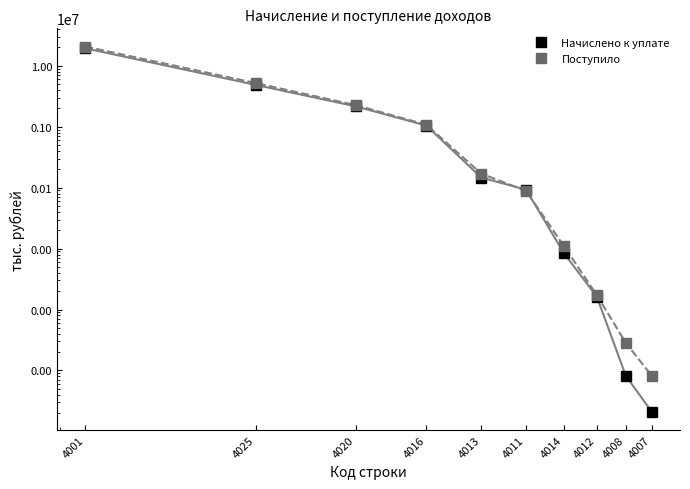

Reading right to left, transcribe all the data shown in this chart.

Начислено к уплате: 21	82	1625	8378	92763	146720	1045647	2164226	4856128	19390980
Поступило: 82	284	1726	10975	88491	170166	1077308	2264358	5203623	20684855